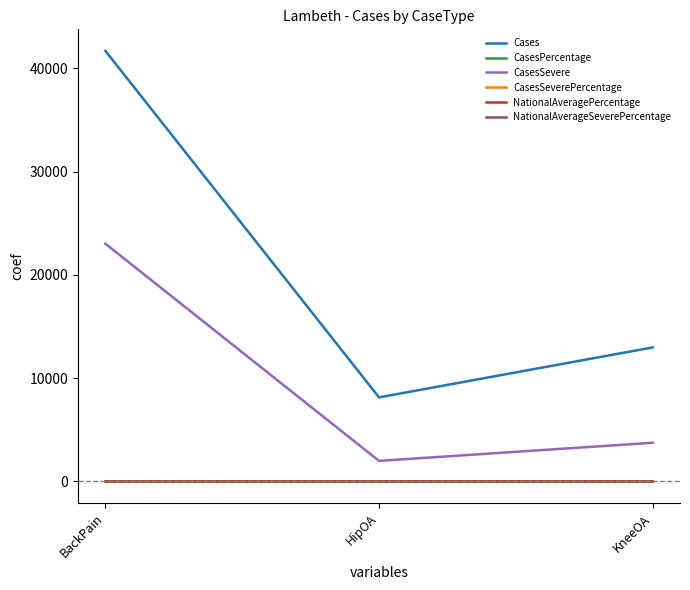

At how many categories does at least one series exceed 28623?

1